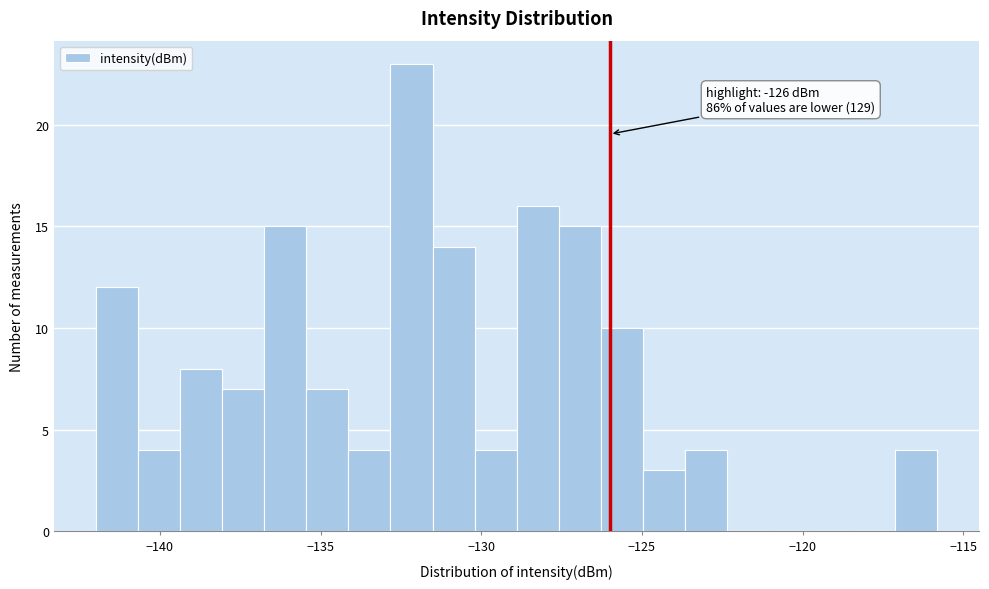

Around what value on the x-axis is the tallest bar? Give the approximate position of its centre, as read against the axis.

-132.0